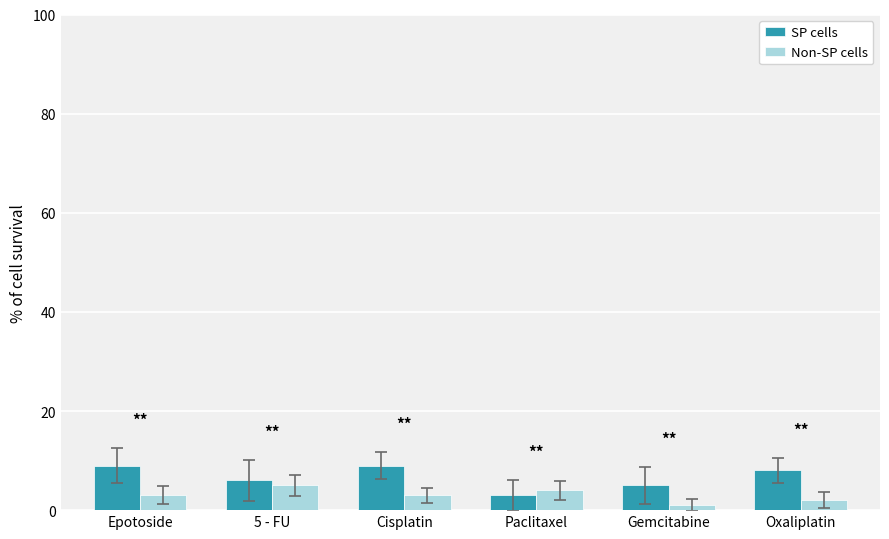

What is the greatest value displayed?

9